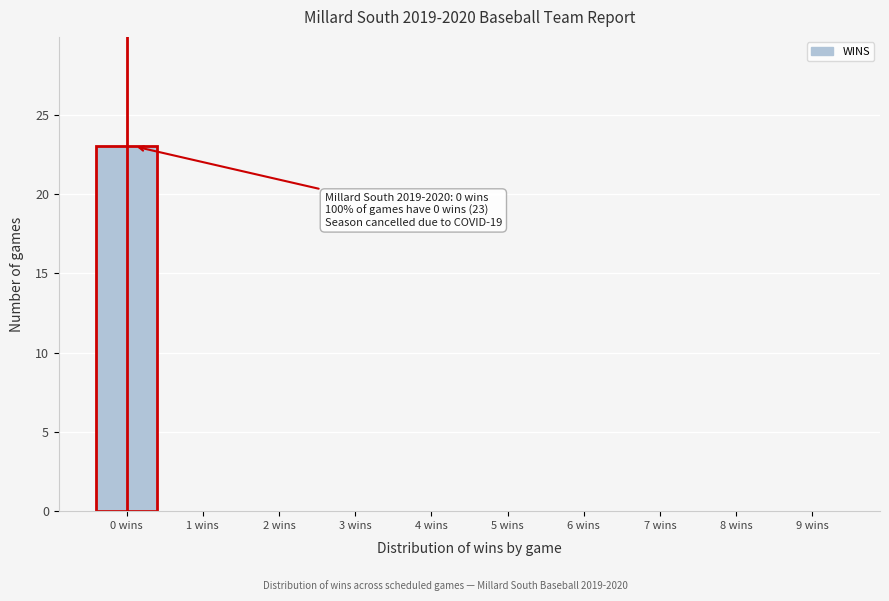

Reading right to left, extract all data points from this chart.

9 wins=0	8 wins=0	7 wins=0	6 wins=0	5 wins=0	4 wins=0	3 wins=0	2 wins=0	1 wins=0	0 wins=23